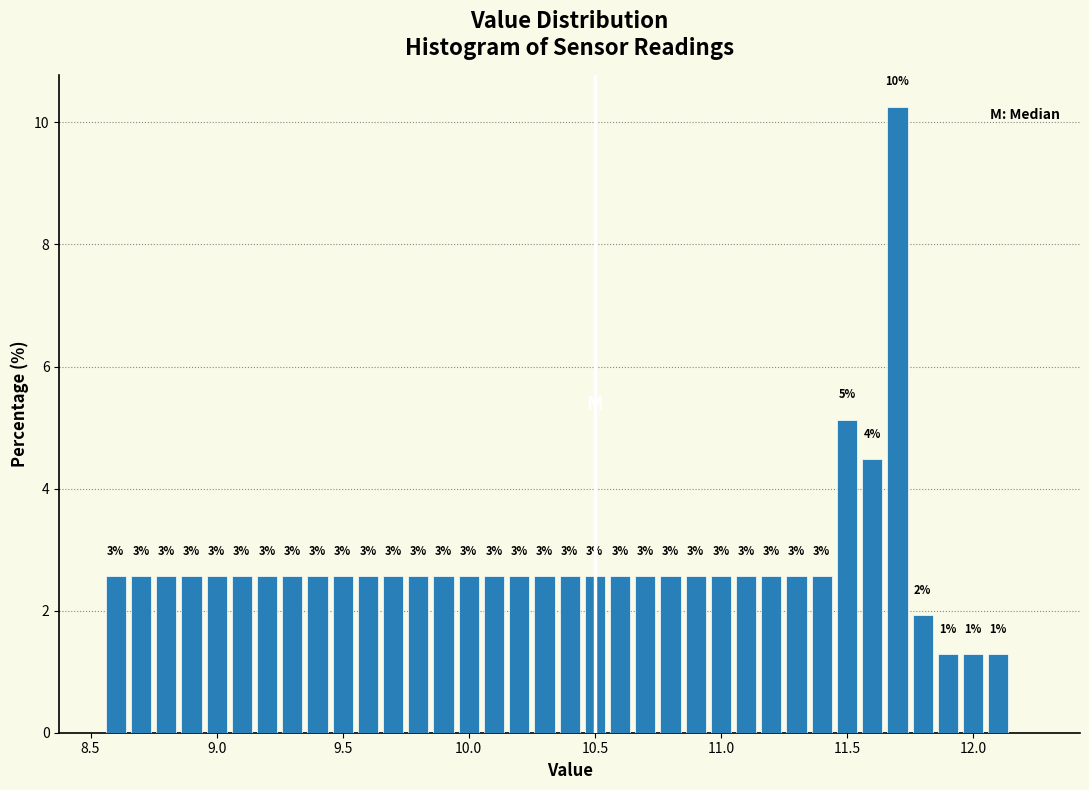

Around what value on the x-axis is the tallest bar? Give the approximate position of its centre, as read against the axis.

11.70